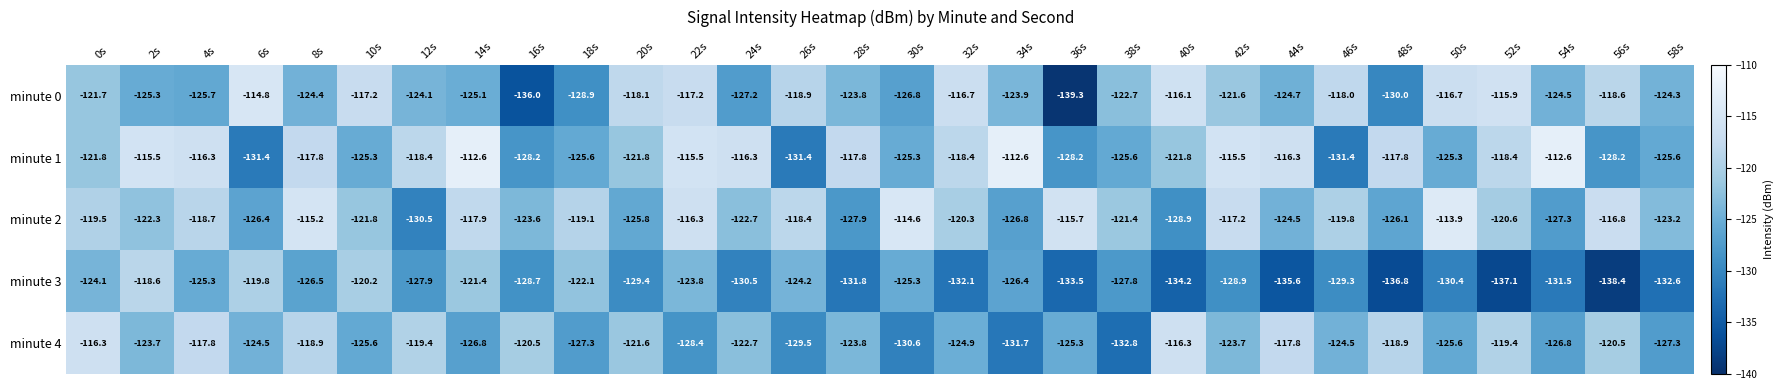

What is the lowest value of the minute 2 series?

-130.5